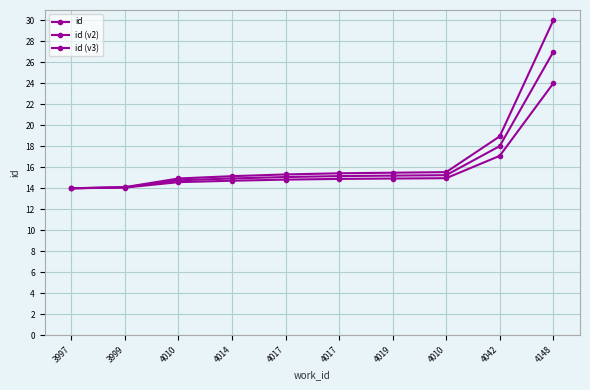

Which series has the widest spread of values?

id